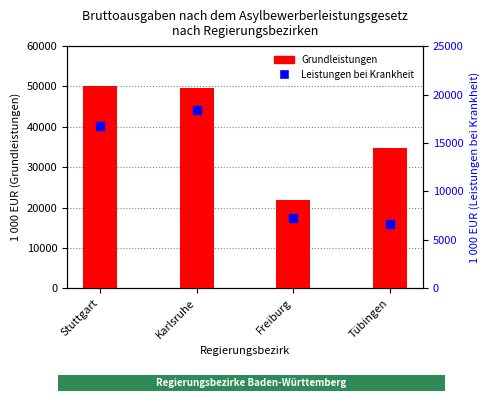

Which series has the largest total across all categories?

Grundleistungen